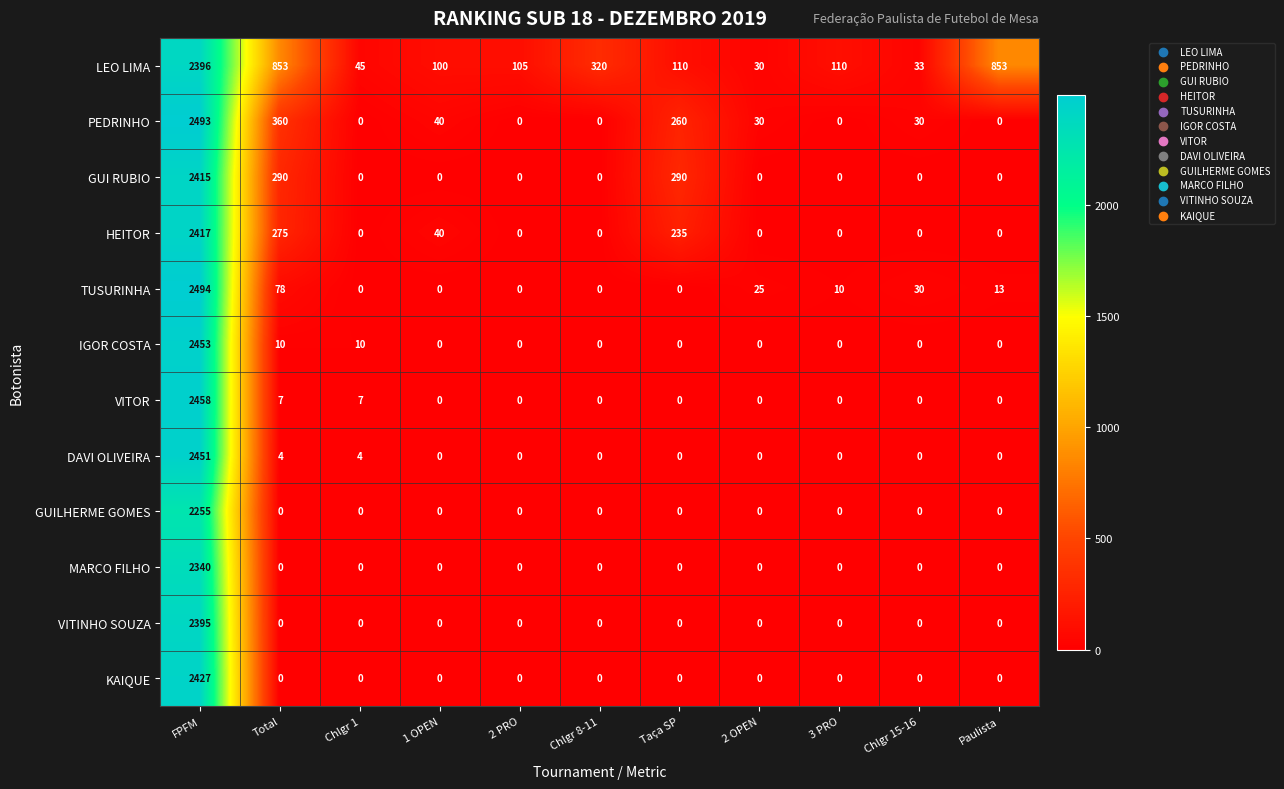

What is the spread (max minus min) of values at Chlgr 15-16?

33